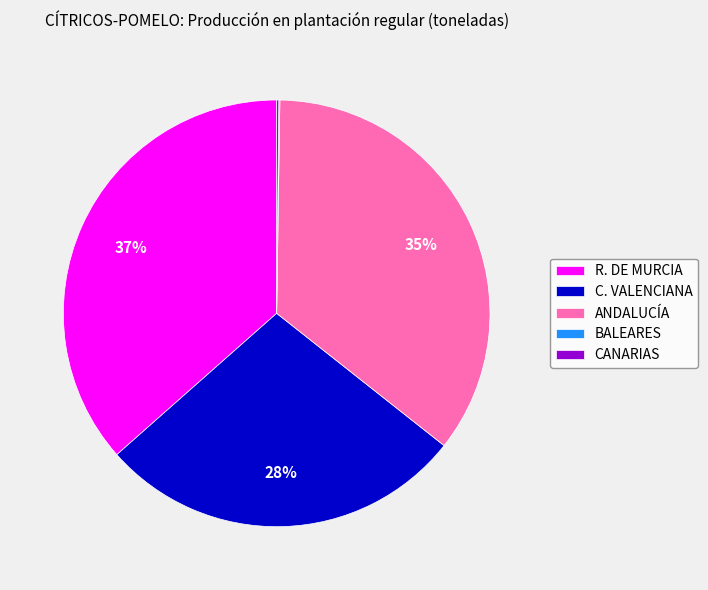

Is there a majority slice in this chart?

No